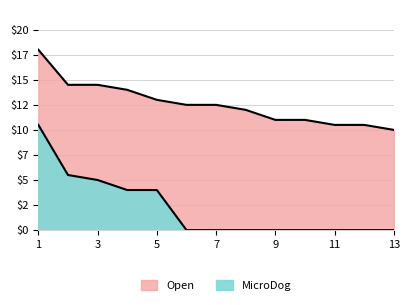

Rank the series by their maximum value, from lowest to highest.

MicroDog, Open